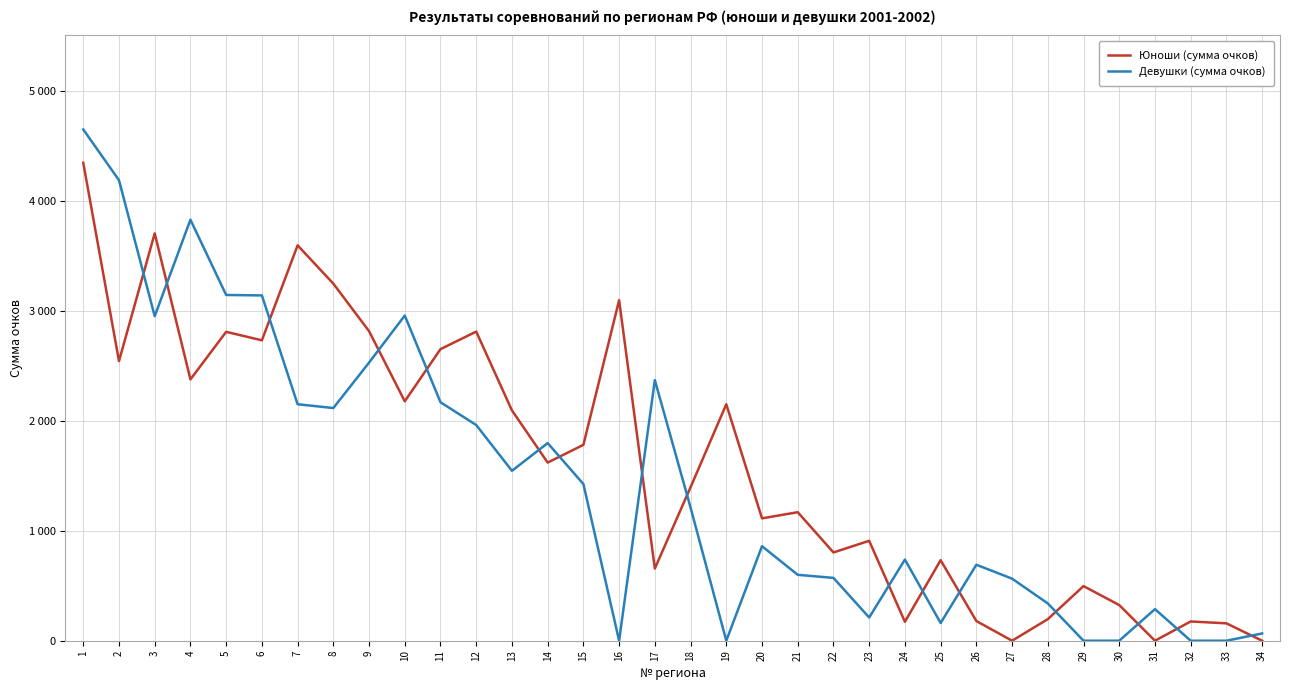

What are all the series names shown in the legend?

Юноши (сумма очков), Девушки (сумма очков)